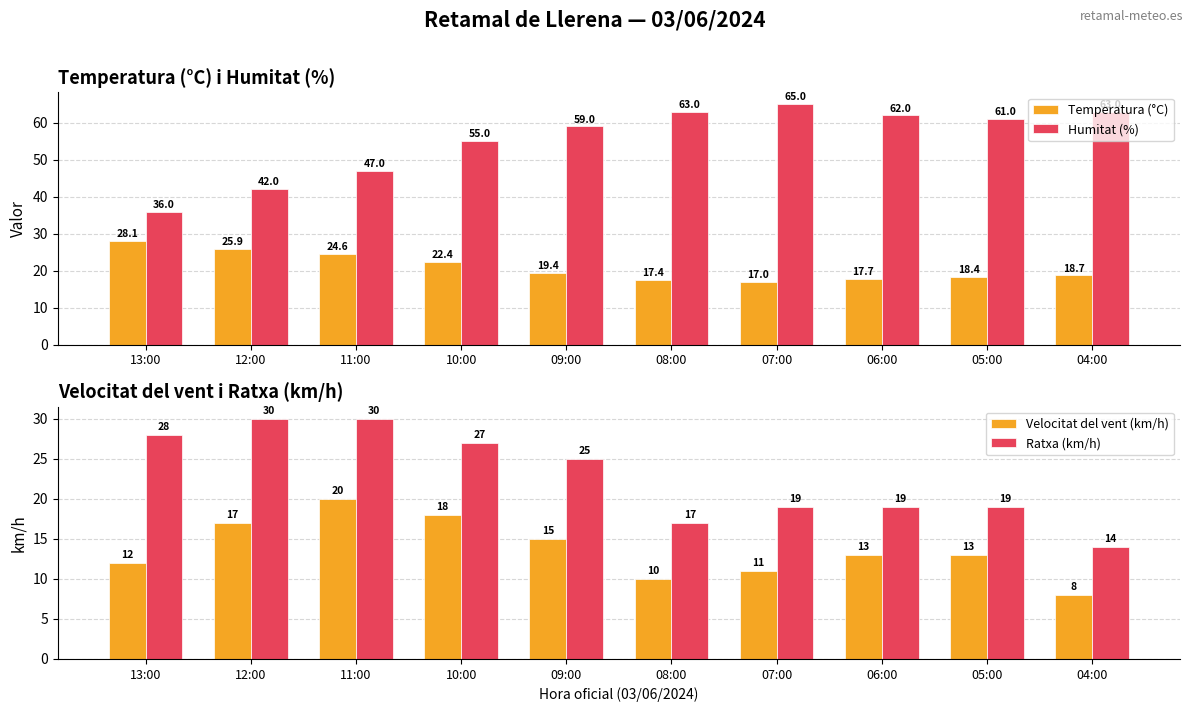

What is the total value across all series at 07:00?

112.0